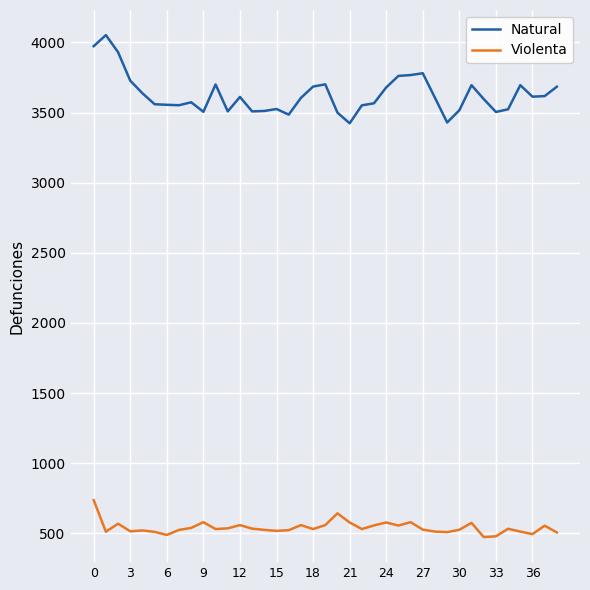

What is the smallest value displayed?

473